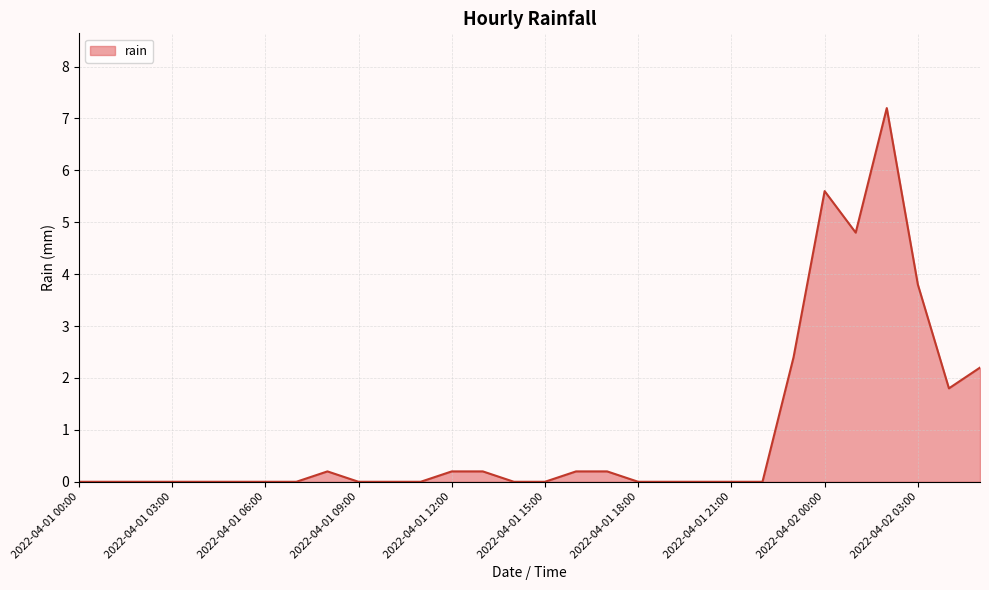

What is the greatest value displayed?

7.2